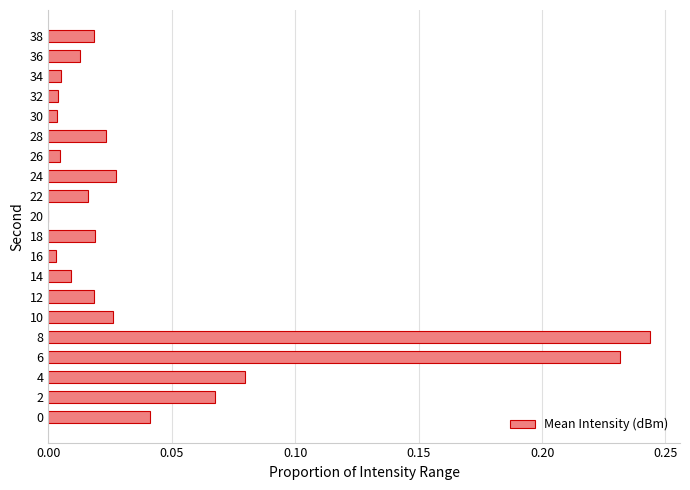

True or false: the data shows 0.0 at 36.

True